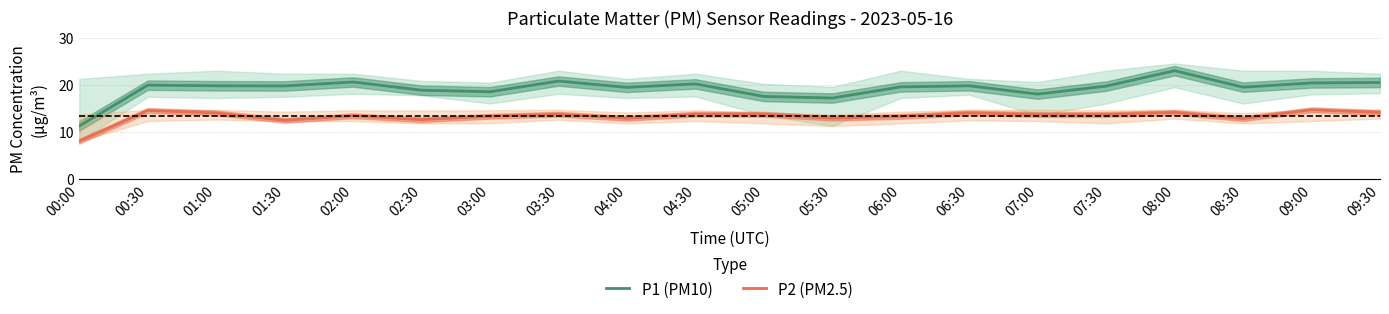

What is the maximum value shown in the chart?

23.0